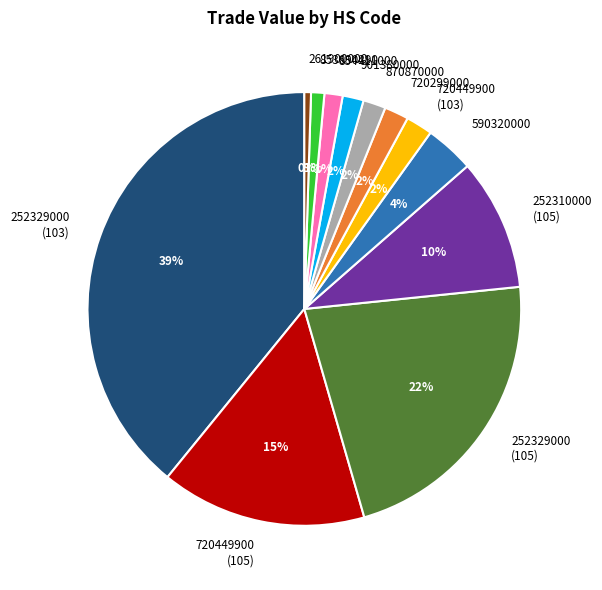

The 854411000 slice represents 12% of the pie. True or false?

False